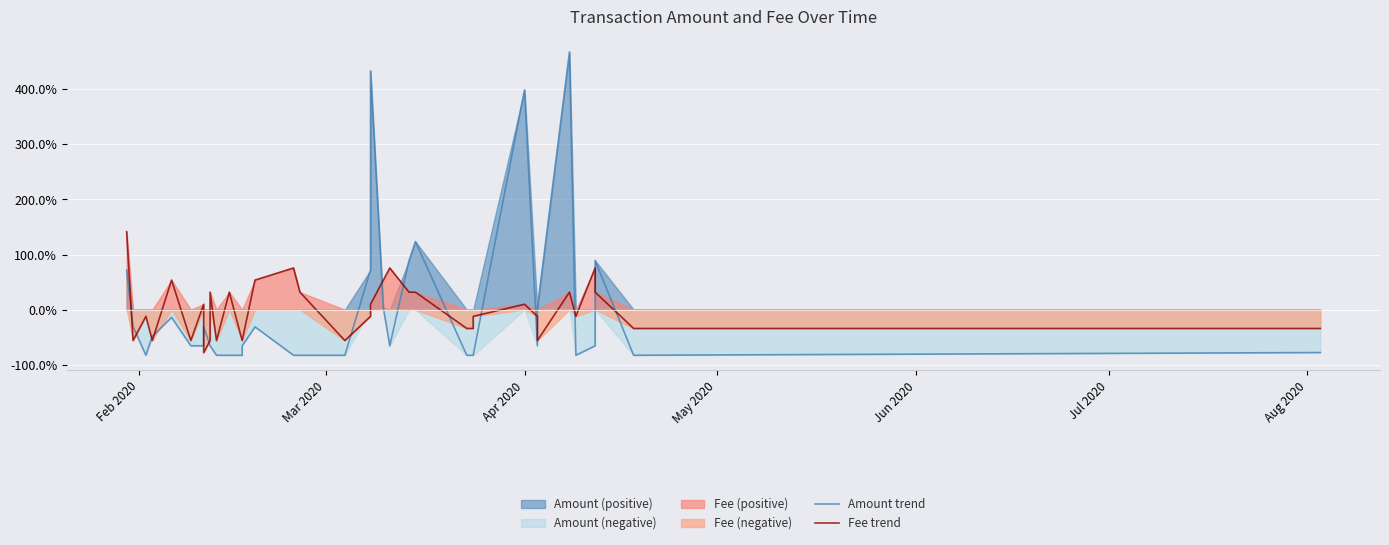

Where does the Amount trend series first go above 0?

Feb 2020